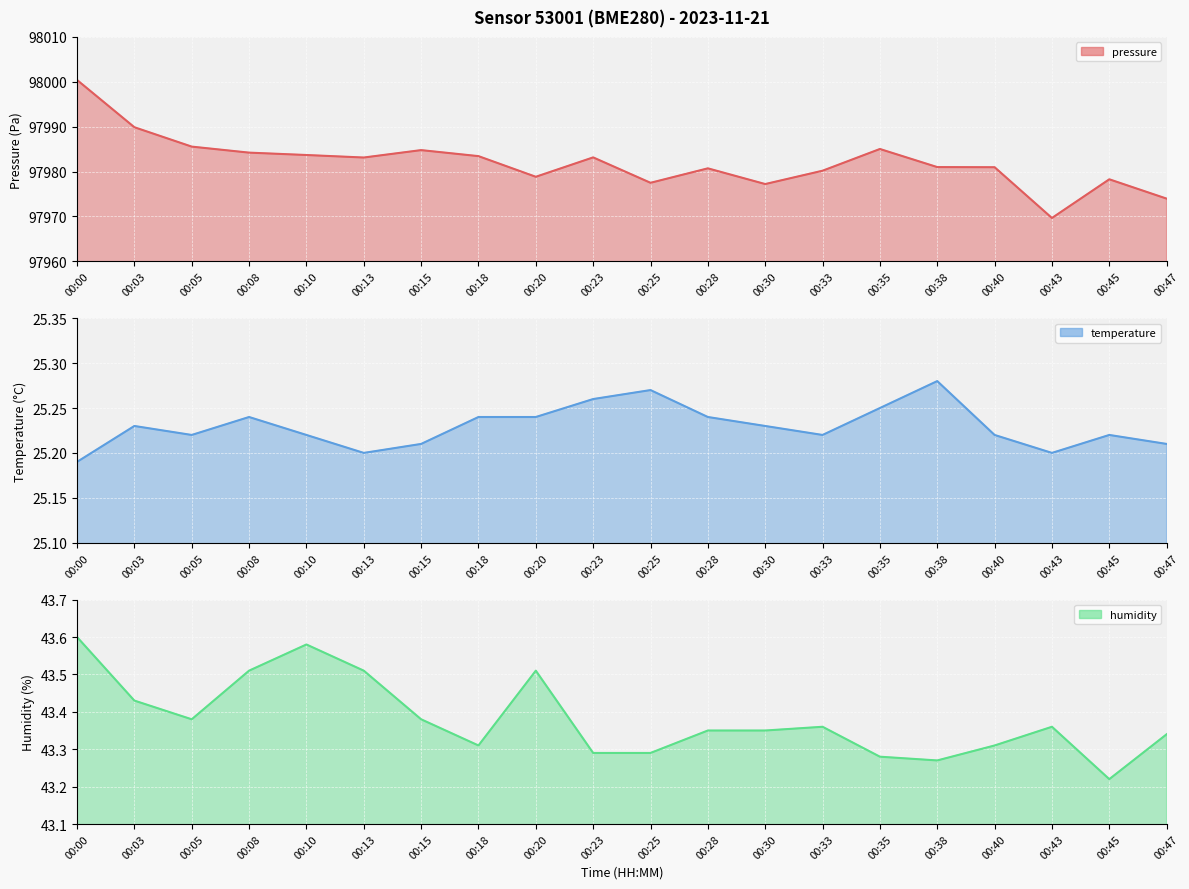

At which category does humidity reach its first local valley?

00:05